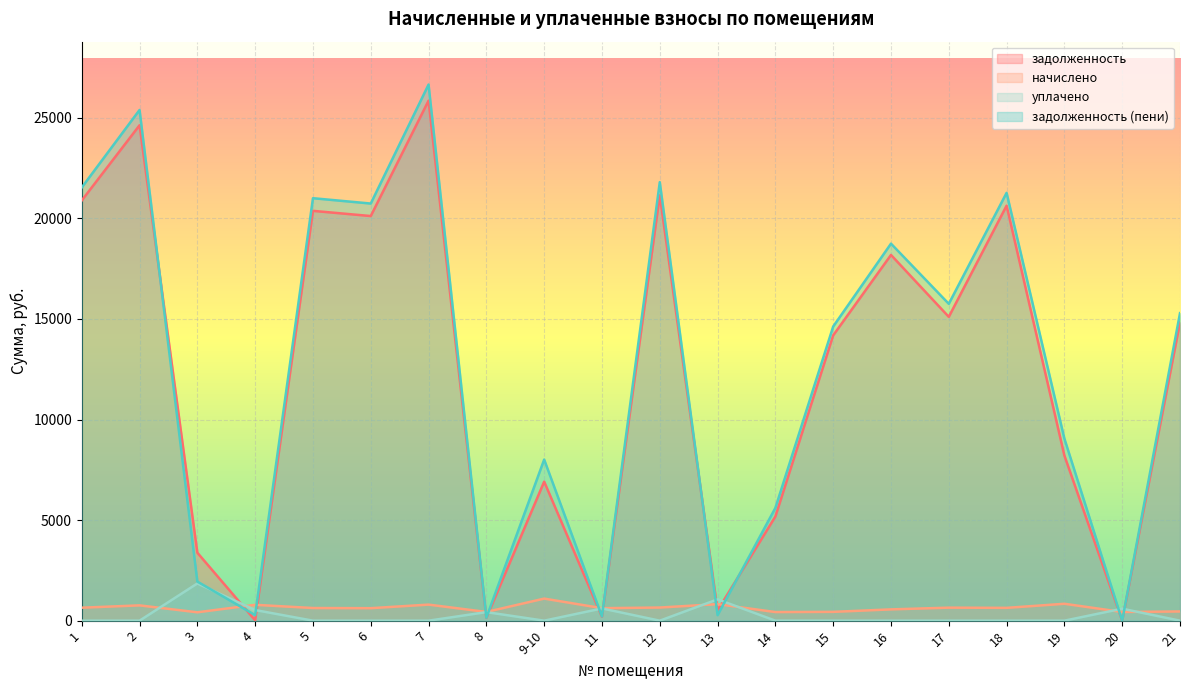

Which series changed the most between 11 and 18?

задолженность (пени)